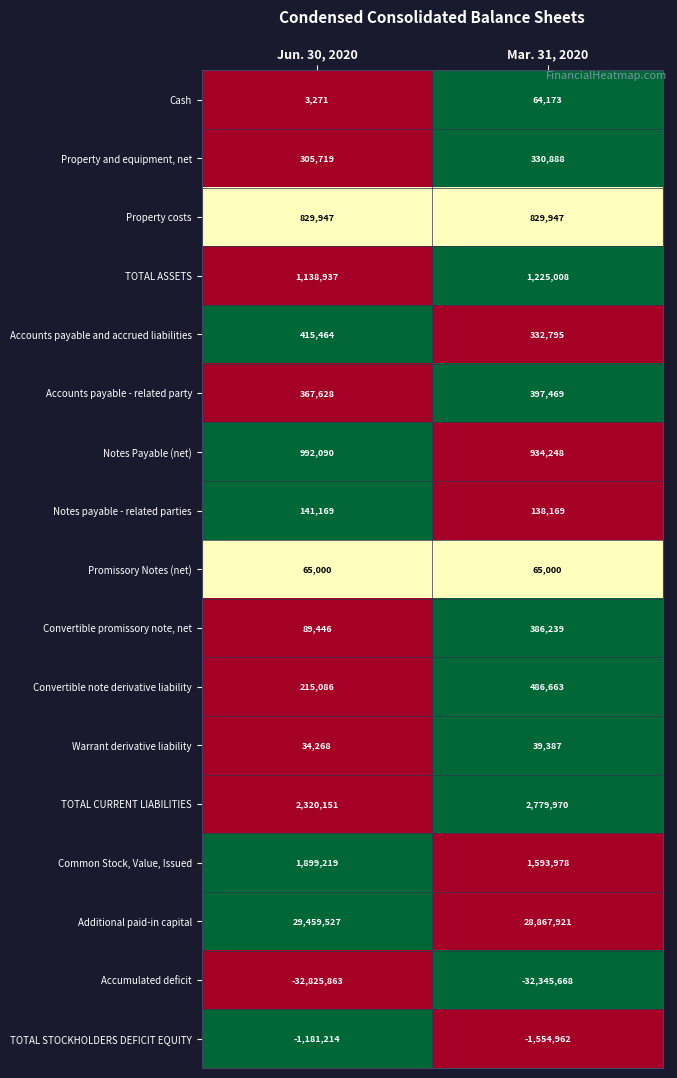

What is the difference between the maximum and minimum values in the Additional paid-in capital series?

591606